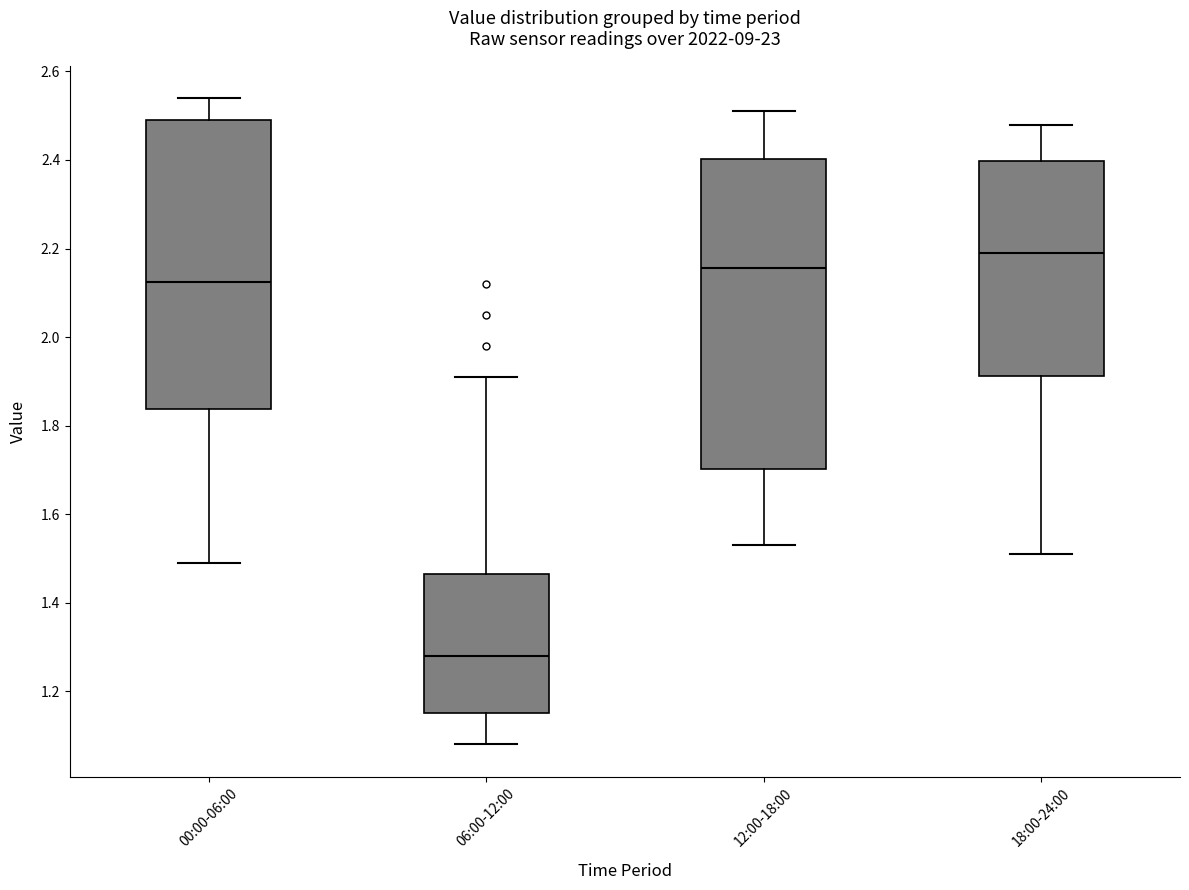

Where does the lower whisker of the box for 18:00-24:00 end on the y-axis? The values are not printed on the chart, so give them approximately, as read against the axis.

1.52